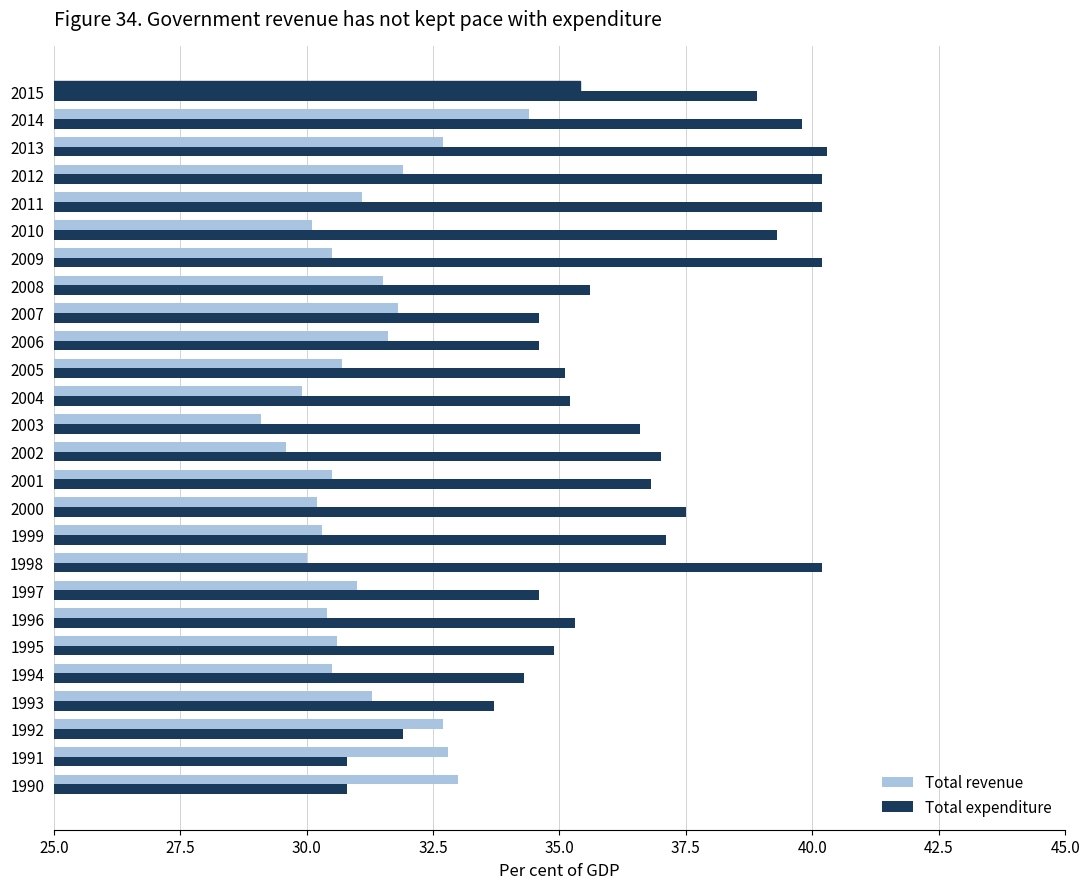

How many data points in Total expenditure are less than 36?

13